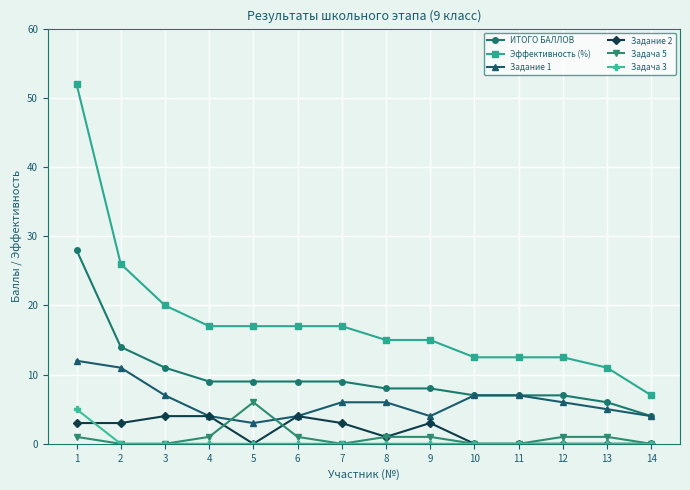

How many Задача 5 values are between 0 and 1?

13